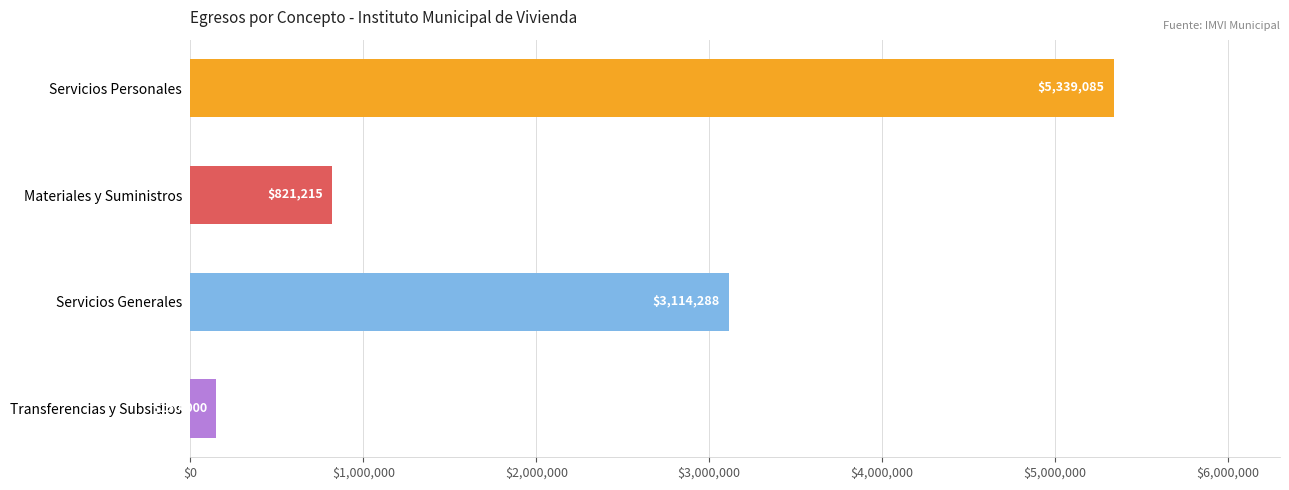

Count the number of categories in the chart.

4